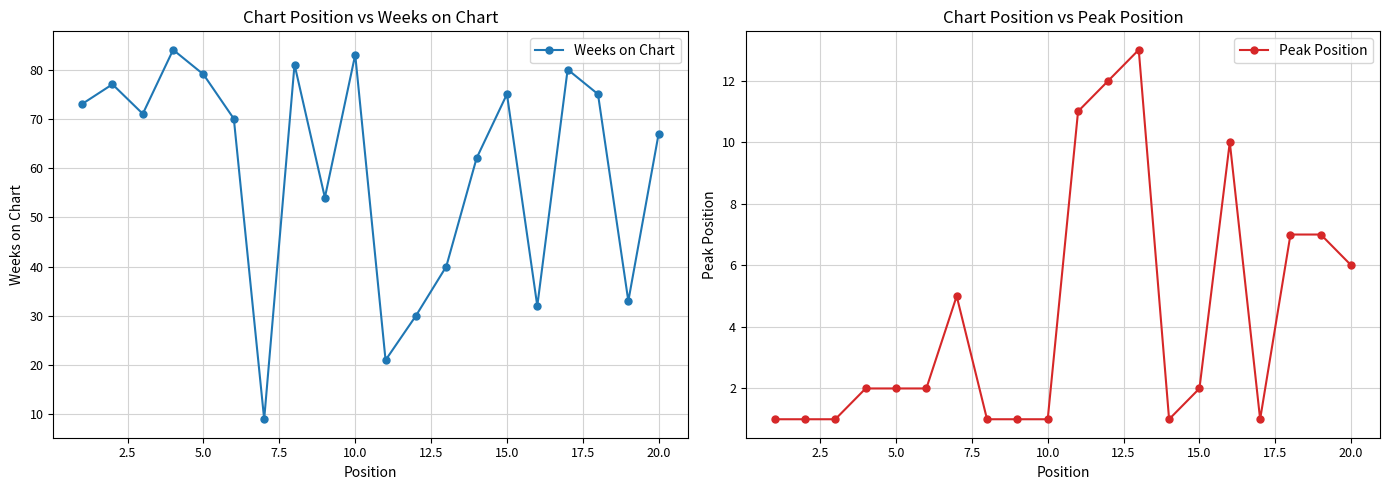

Reading left to right, what are all the values shown in this chart?

Weeks on Chart: 73	77	71	84	79	70	9	81	54	83	21	30	40	62	75	32	80	75	33	67
Peak Position: 1	1	1	2	2	2	5	1	1	1	11	12	13	1	2	10	1	7	7	6